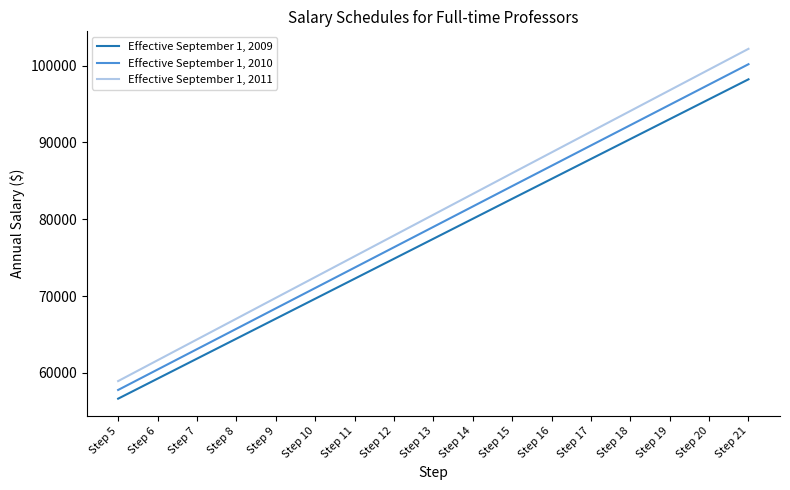

Is this an area chart (filled region under the line)?

No